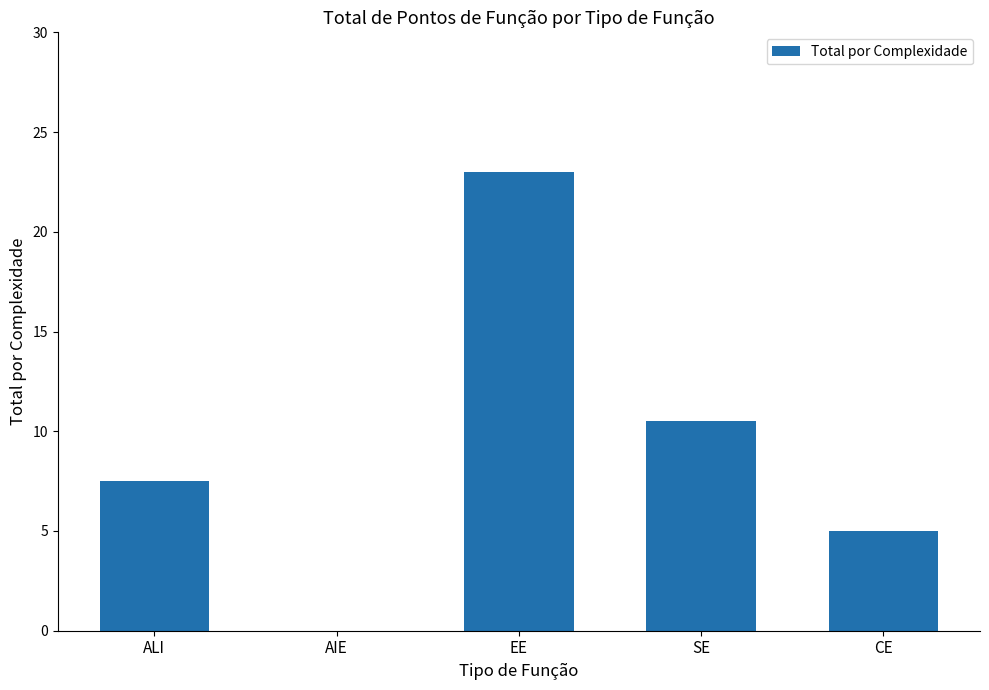

Reading left to right, extract all data points from this chart.

ALI=7.5	AIE=0.0	EE=23.0	SE=10.5	CE=5.0